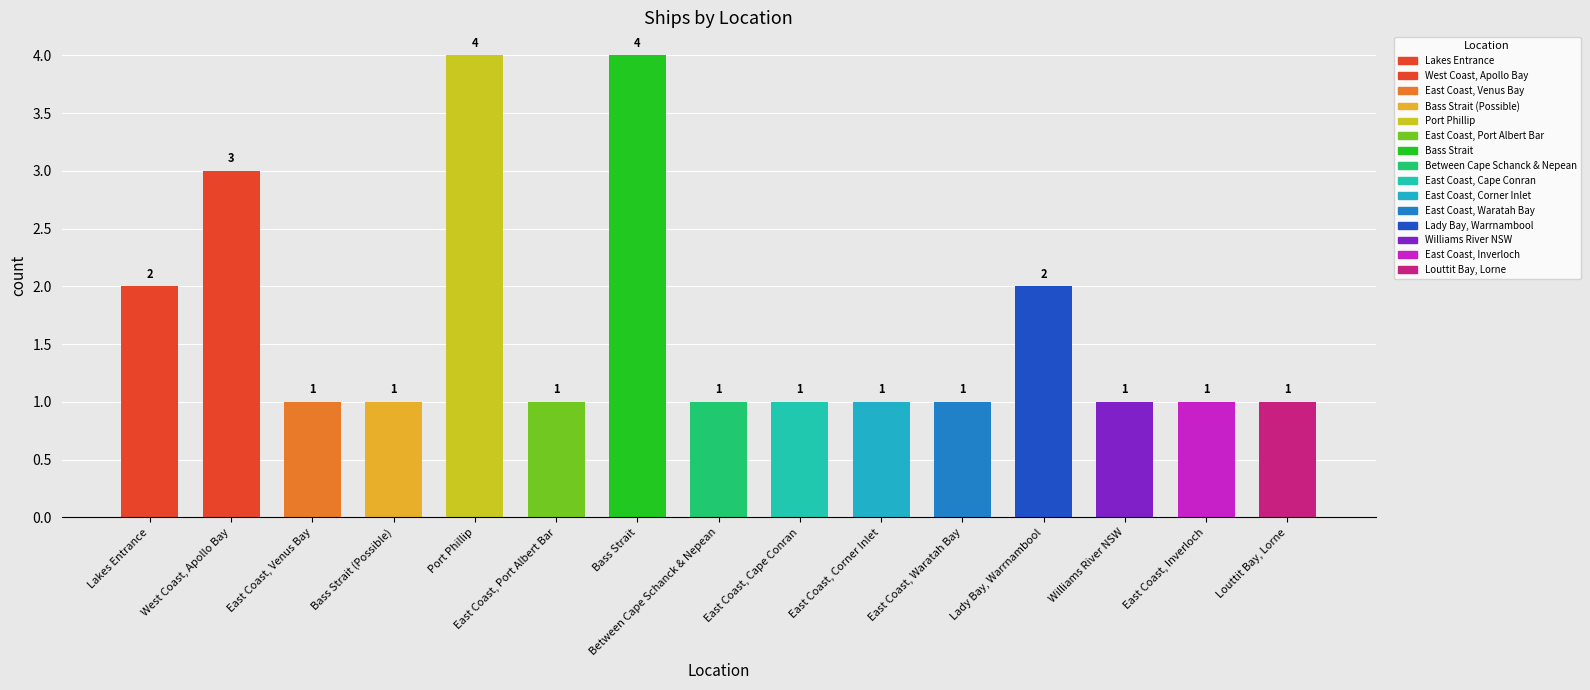

True or false: the data shows 1 at East Coast, Corner Inlet.

True